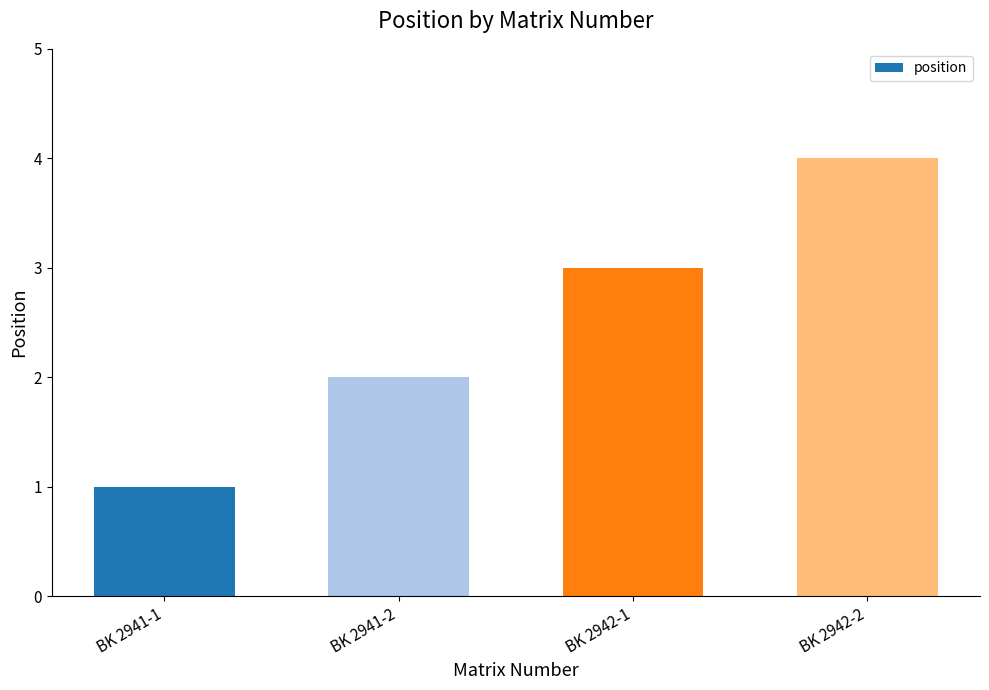

What is the label of the 4th bar from the left?

BK 2942-2